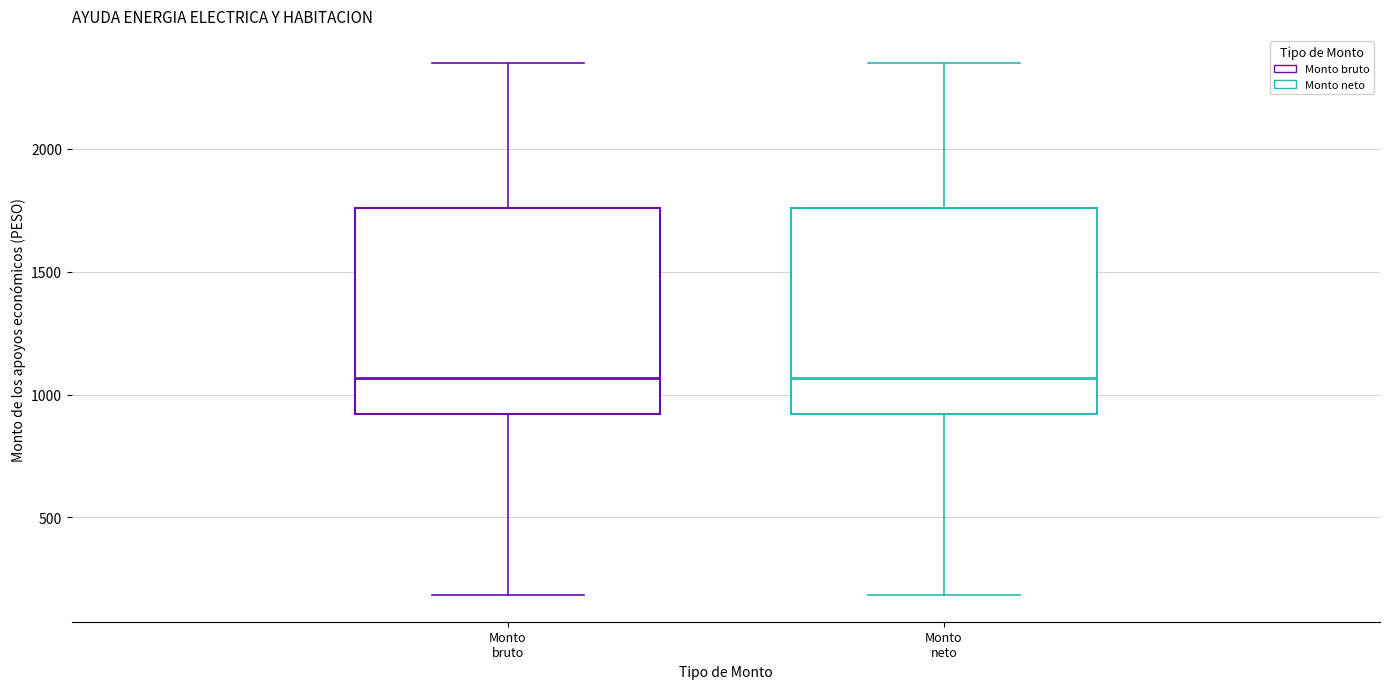

Reading left to right, transcribe this box plot: for each box, give where its median line is, the range the box spans, and where its two whiskers end, as read against the y-axis. The values are not printed on the chart, so give them approximately, as read against the axis.

Monto bruto: median 1050, box 900 to 1750, whiskers 200 to 2350
Monto neto: median 1050, box 900 to 1750, whiskers 200 to 2350